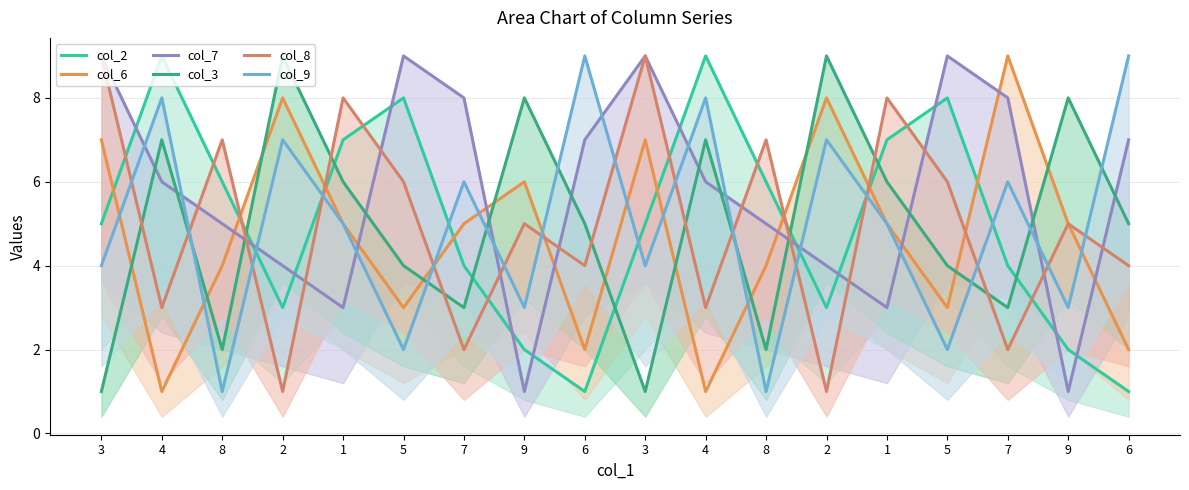

Reading left to right, transcribe all the data shown in this chart.

col_2: 3=5	4=9	8=6	2=3	1=7	5=8	7=4	9=2	6=1	3=5	4=9	8=6	2=3	1=7	5=8	7=4	9=2	6=1
col_6: 3=7	4=1	8=4	2=8	1=5	5=3	7=5	9=6	6=2	3=7	4=1	8=4	2=8	1=5	5=3	7=9	9=5	6=2
col_7: 3=9	4=6	8=5	2=4	1=3	5=9	7=8	9=1	6=7	3=9	4=6	8=5	2=4	1=3	5=9	7=8	9=1	6=7
col_3: 3=1	4=7	8=2	2=9	1=6	5=4	7=3	9=8	6=5	3=1	4=7	8=2	2=9	1=6	5=4	7=3	9=8	6=5
col_8: 3=9	4=3	8=7	2=1	1=8	5=6	7=2	9=5	6=4	3=9	4=3	8=7	2=1	1=8	5=6	7=2	9=5	6=4
col_9: 3=4	4=8	8=1	2=7	1=5	5=2	7=6	9=3	6=9	3=4	4=8	8=1	2=7	1=5	5=2	7=6	9=3	6=9